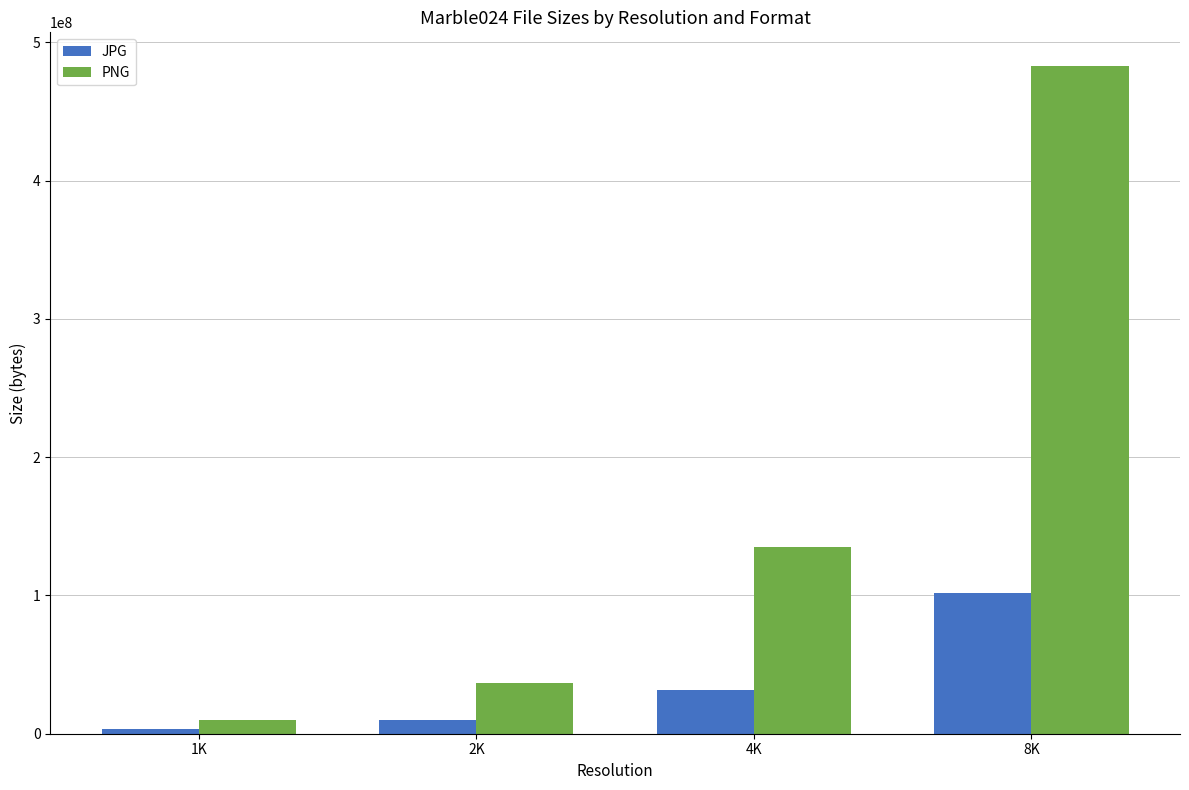

Reading left to right, transcribe all the data shown in this chart.

JPG: 1K=3248290	2K=9735695	4K=31296591	8K=101788384
PNG: 1K=10007641	2K=36593799	4K=135192447	8K=482983608